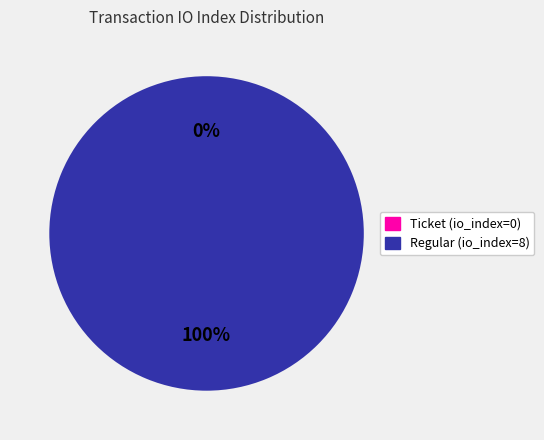

Which slice represents more than half of the pie?

Regular (io_index=8)